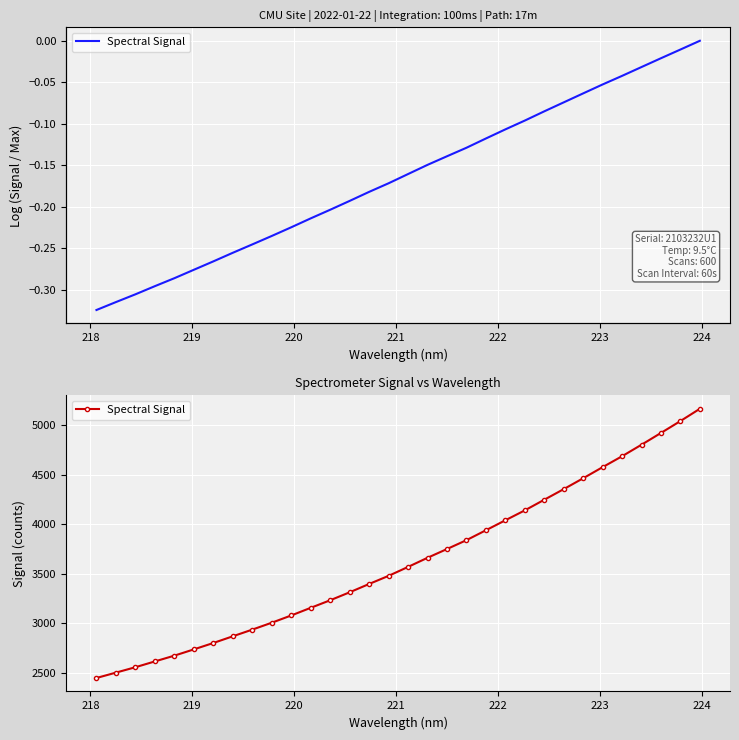

Is this an area chart (filled region under the line)?

No